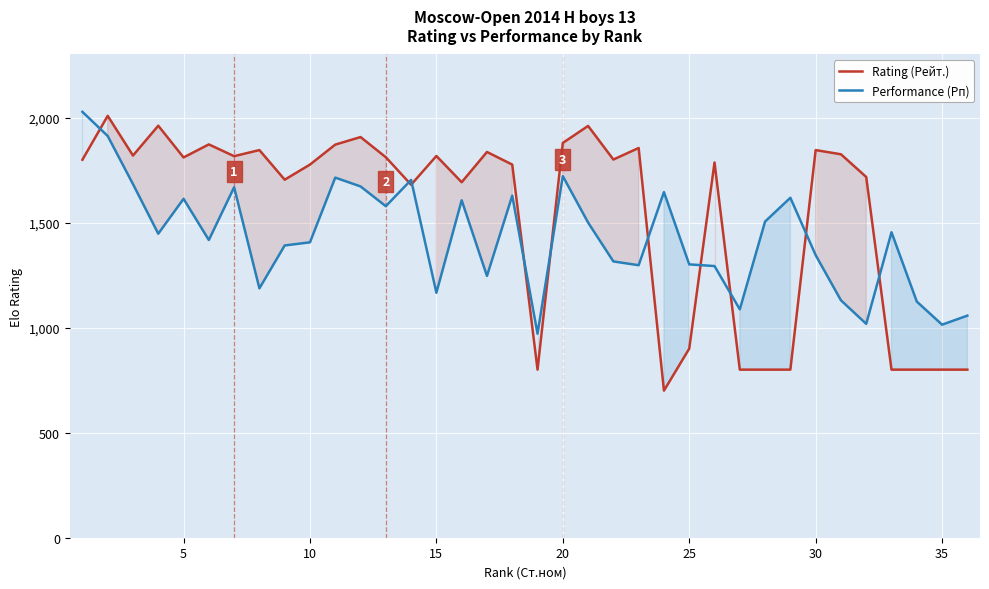

Count the number of data series in this chart.

2